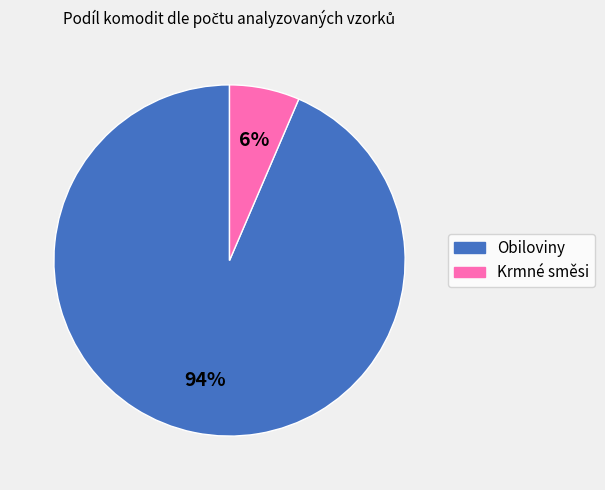

Count the number of slices in the pie.

2